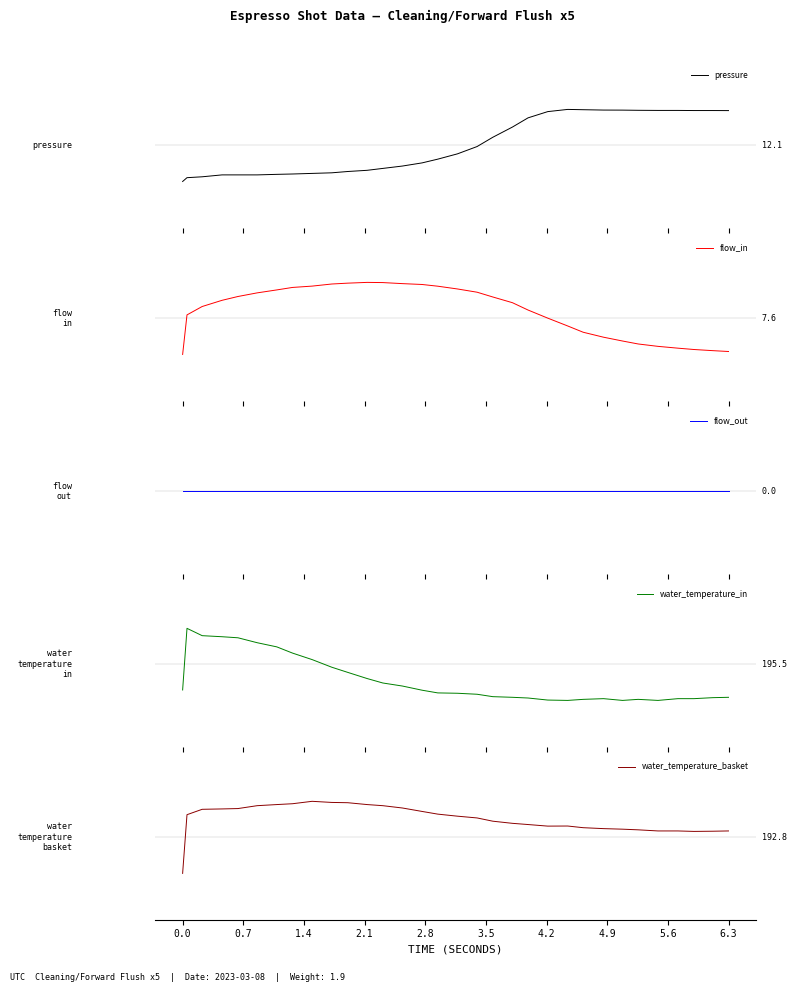

Is the value of water_temperature_in at 22 greater than the value of water_temperature_basket at 25?

No